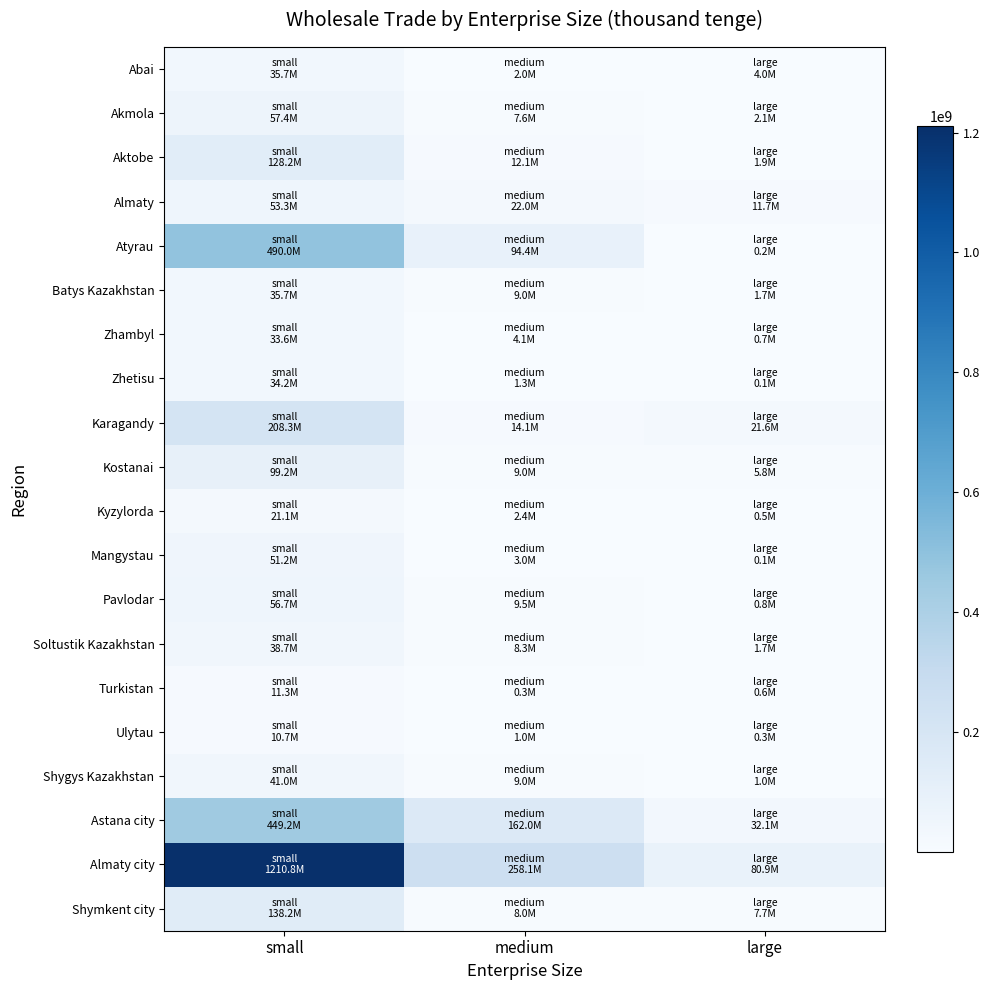

At large, list the series in order from largest to smallest.

Almaty city, Astana city, Karagandy, Almaty, Shymkent city, Kostanai, Abai, Akmola, Aktobe, Batys Kazakhstan, Soltustik Kazakhstan, Shygys Kazakhstan, Pavlodar, Zhambyl, Turkistan, Kyzylorda, Ulytau, Atyrau, Mangystau, Zhetisu